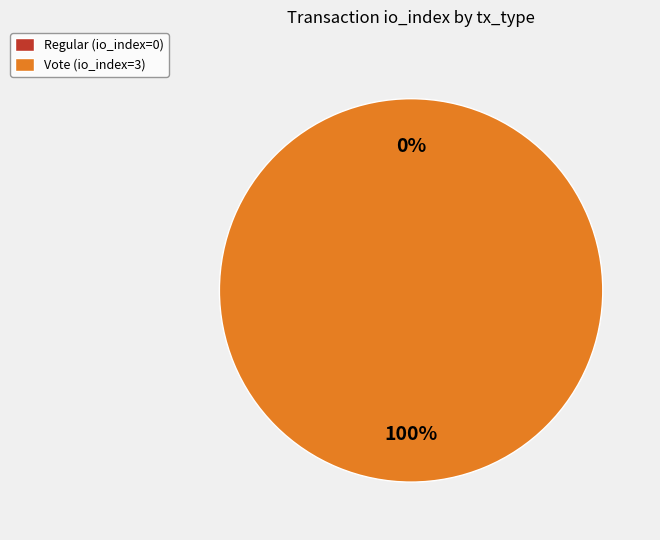

How many segments does this pie chart have?

2